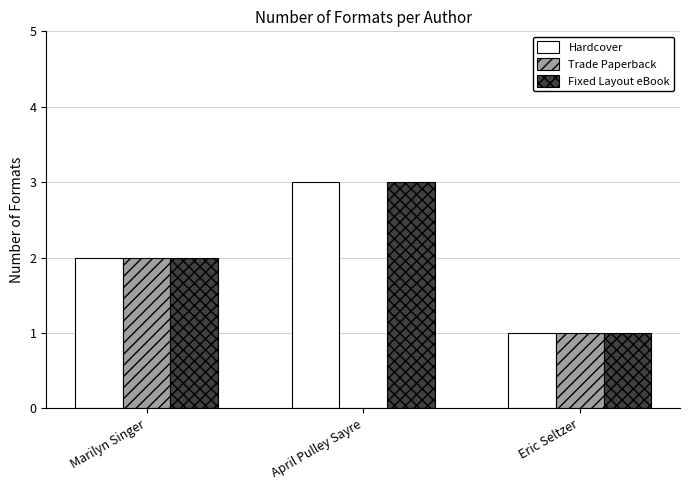

The value of Fixed Layout eBook at Eric Seltzer is 1. True or false?

True